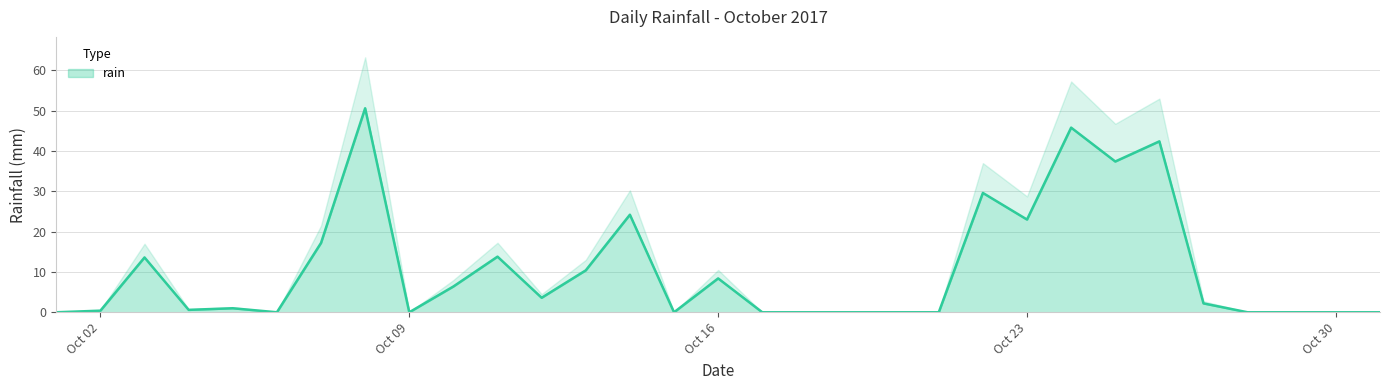

The value of rain at Oct 23 is 38.9. True or false?

False